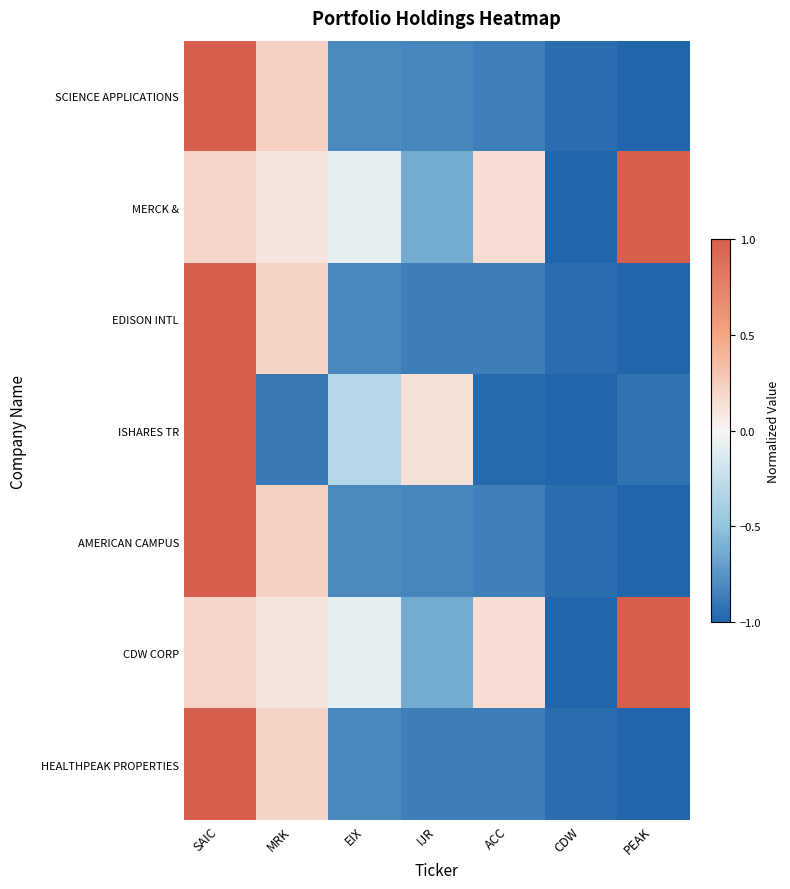

Reading left to right, what are all the values shown in this chart?

SCIENCE APPLICATIONS: SAIC=1.0	MRK=0.2	EIX=-0.8	IJR=-0.8	ACC=-0.9	CDW=-0.9	PEAK=-1.0
MERCK &: SAIC=0.2	MRK=0.1	EIX=-0.1	IJR=-0.6	ACC=0.2	CDW=-1.0	PEAK=1.0
EDISON INTL: SAIC=1.0	MRK=0.2	EIX=-0.8	IJR=-0.9	ACC=-0.9	CDW=-1.0	PEAK=-1.0
ISHARES TR: SAIC=1.0	MRK=-0.9	EIX=-0.3	IJR=0.1	ACC=-1.0	CDW=-1.0	PEAK=-0.9
AMERICAN CAMPUS: SAIC=1.0	MRK=0.2	EIX=-0.8	IJR=-0.8	ACC=-0.9	CDW=-0.9	PEAK=-1.0
CDW CORP: SAIC=0.2	MRK=0.1	EIX=-0.1	IJR=-0.6	ACC=0.2	CDW=-1.0	PEAK=1.0
HEALTHPEAK PROPERTIES: SAIC=1.0	MRK=0.2	EIX=-0.8	IJR=-0.9	ACC=-0.9	CDW=-1.0	PEAK=-1.0